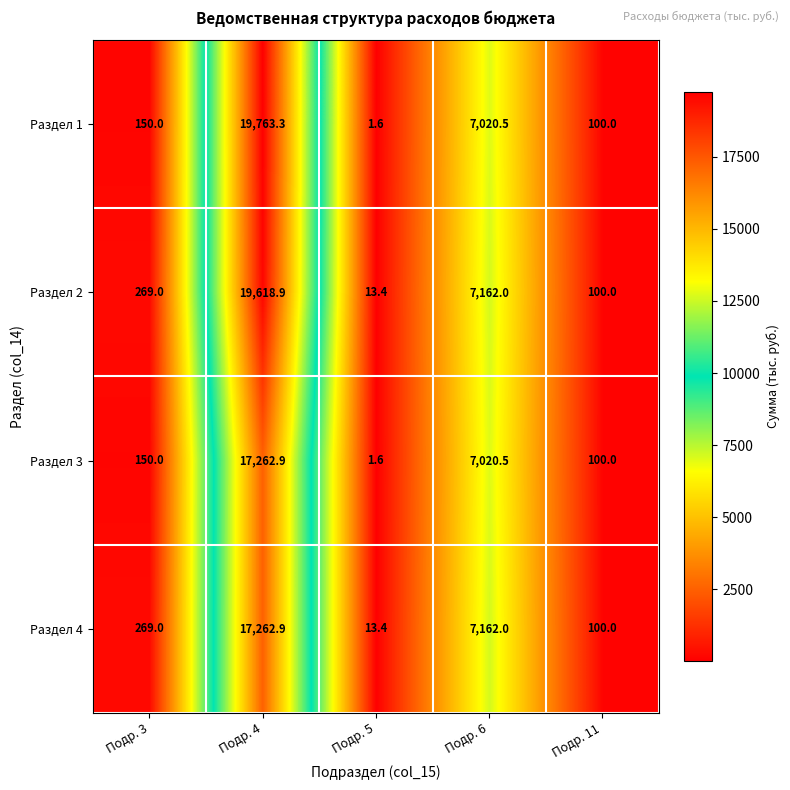

The value of Раздел 4 at Подр. 3 is 105.7. True or false?

False